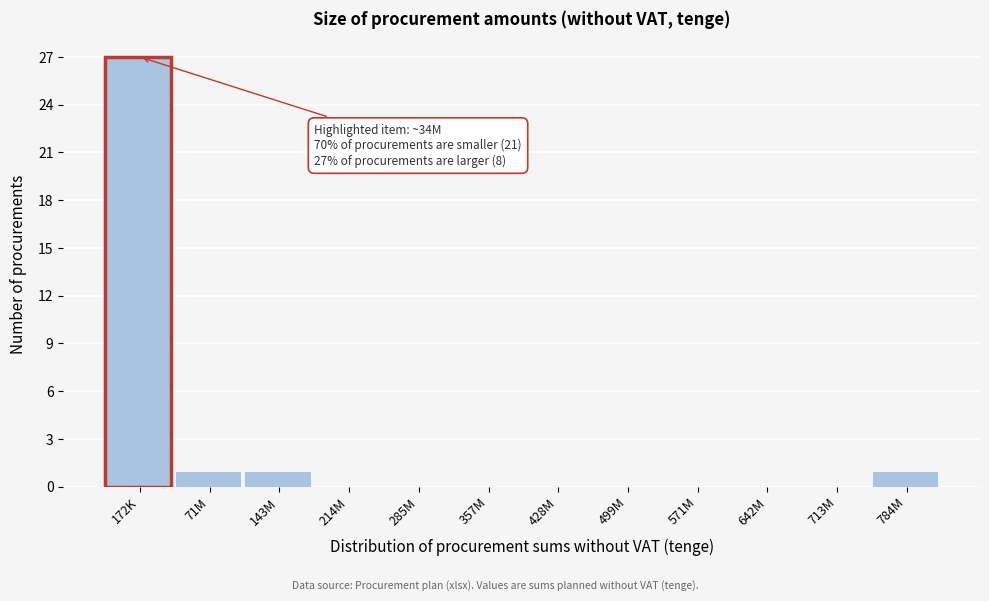

Reading right to left, extract all data points from this chart.

784M=1	713M=0	642M=0	571M=0	499M=0	428M=0	357M=0	285M=0	214M=0	143M=1	71M=1	172K=27